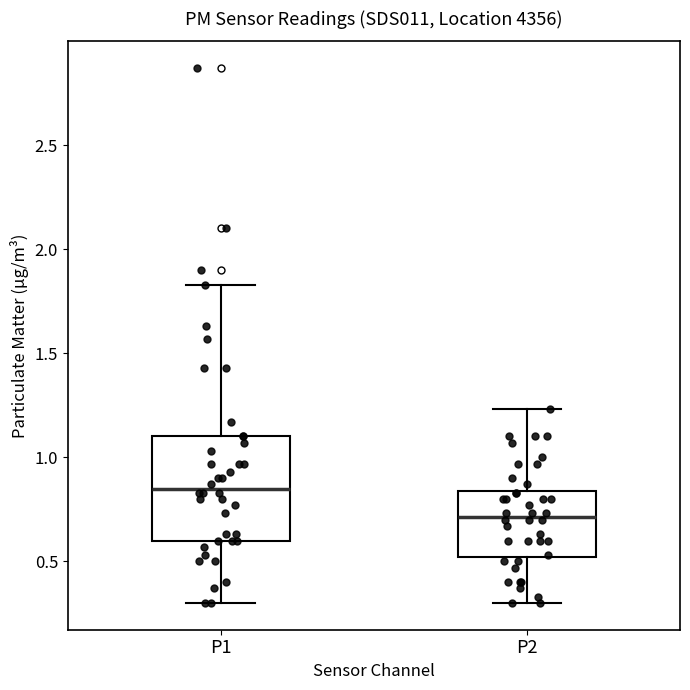

Reading left to right, transcribe this box plot: for each box, give where its median line is, the range the box spans, and where its two whiskers end, as read against the y-axis. The values are not printed on the chart, so give them approximately, as read against the axis.

P1: median 0.85, box 0.60 to 1.10, whiskers 0.30 to 1.85
P2: median 0.70, box 0.50 to 0.85, whiskers 0.30 to 1.25